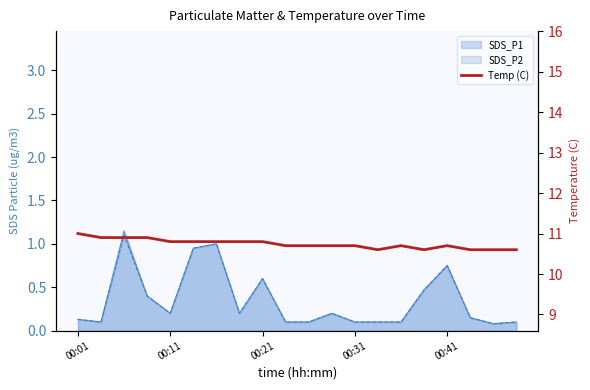

What is the value of the 20th point from the left?

10.6